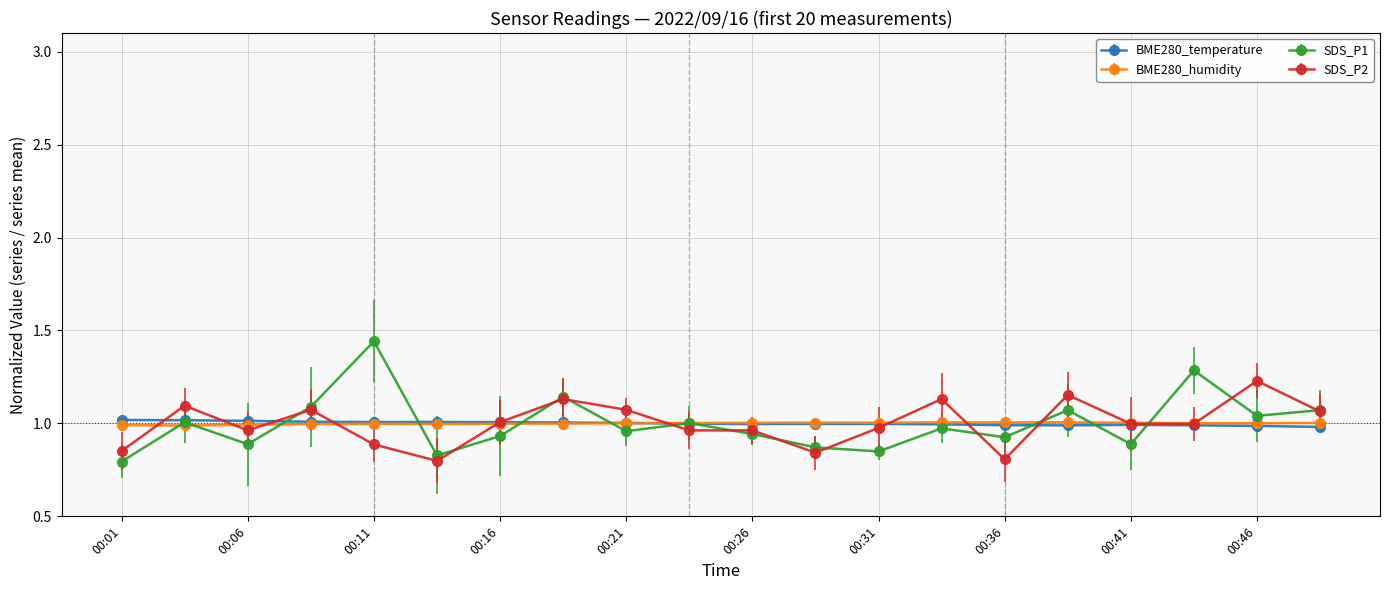

What is the difference between the maximum and minimum values in the SDS_P2 series?

0.4